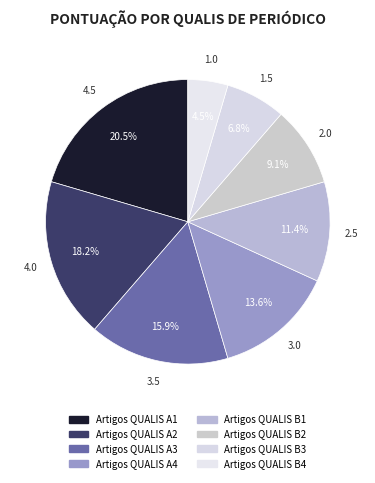

Do Artigos QUALIS B1 and Artigos QUALIS A4 together represent more than half of the pie?

No